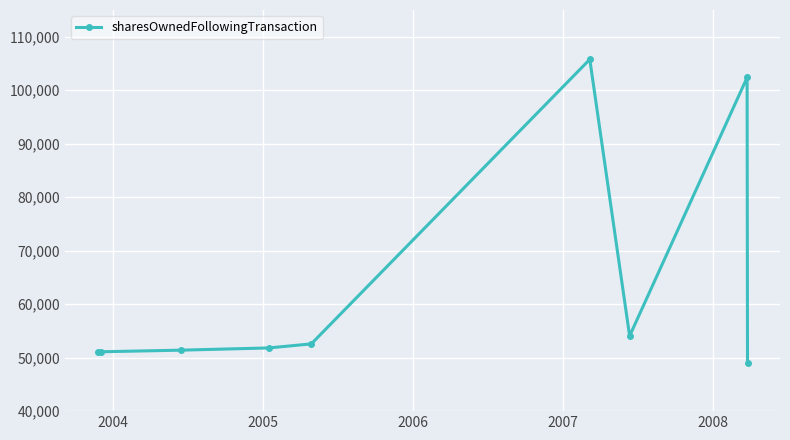

What is the value of the 1st point from the left?

51000